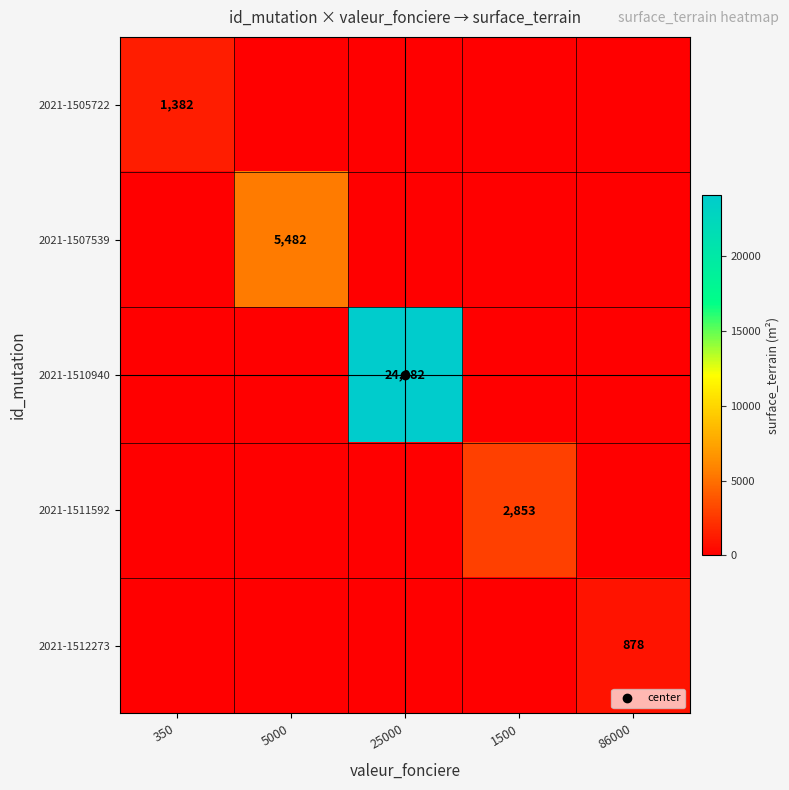

Which series has the largest range (max minus min)?

2021-1510940